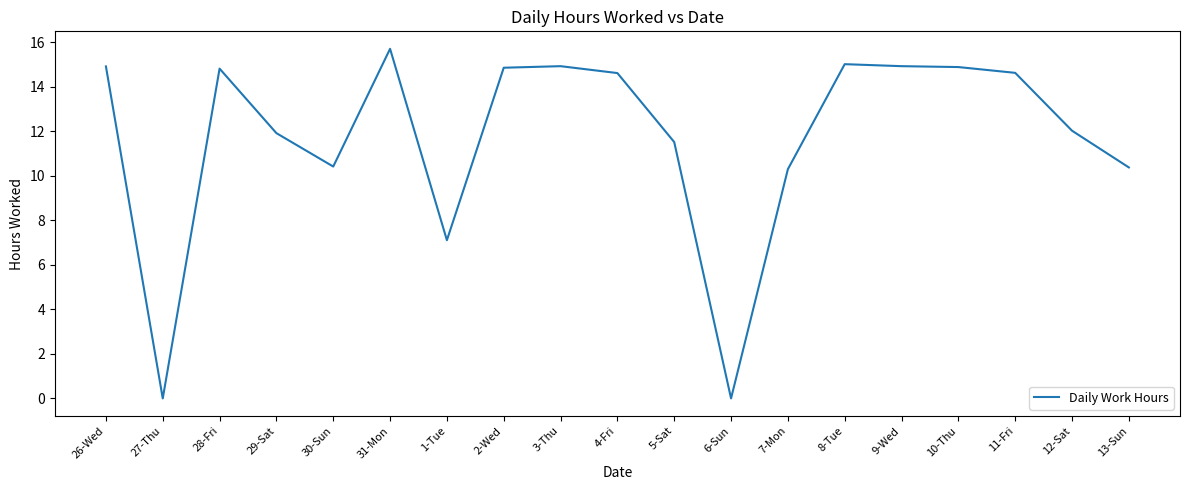

How many lines are shown in the chart?

1